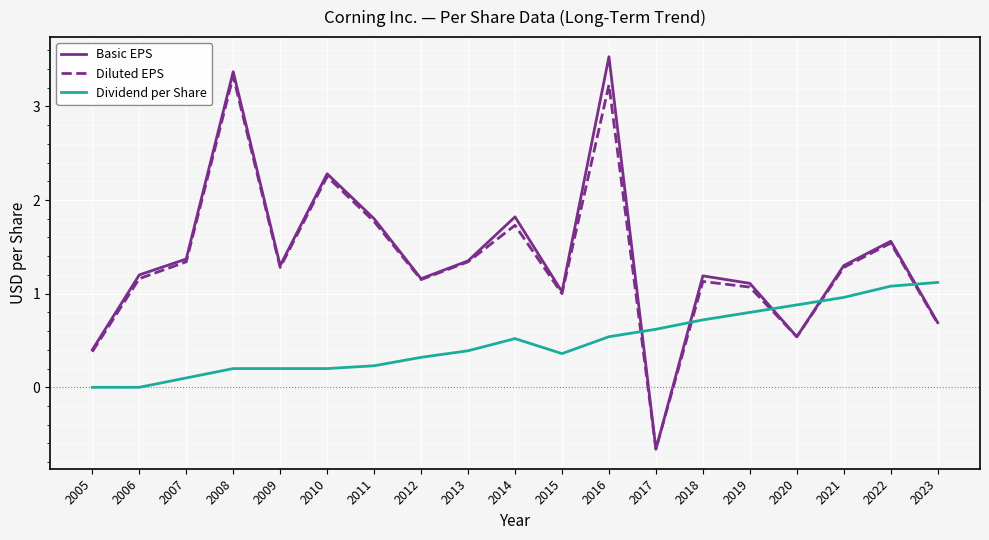

At which label does Diluted EPS first exceed 1?

2006